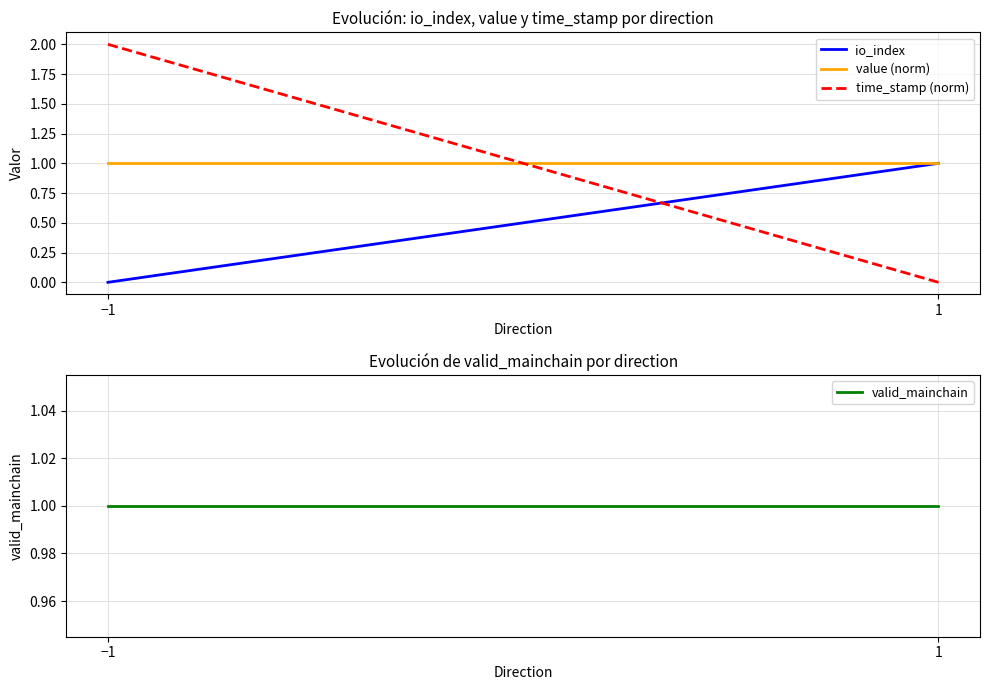

What is the difference between the highest and lowest values at 1?

1